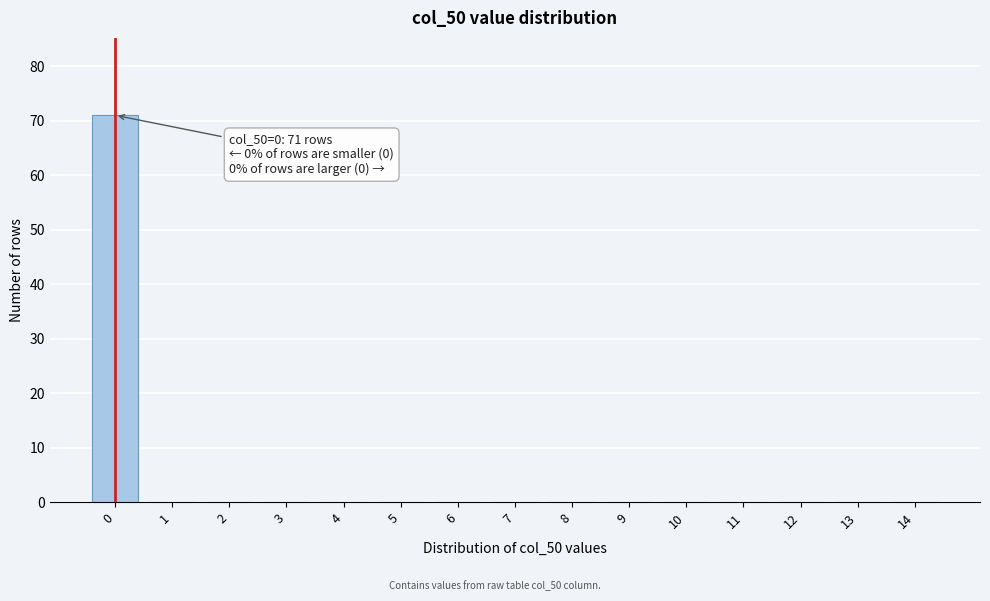

Reading left to right, what are all the values shown in this chart?

0=71	1=0	2=0	3=0	4=0	5=0	6=0	7=0	8=0	9=0	10=0	11=0	12=0	13=0	14=0